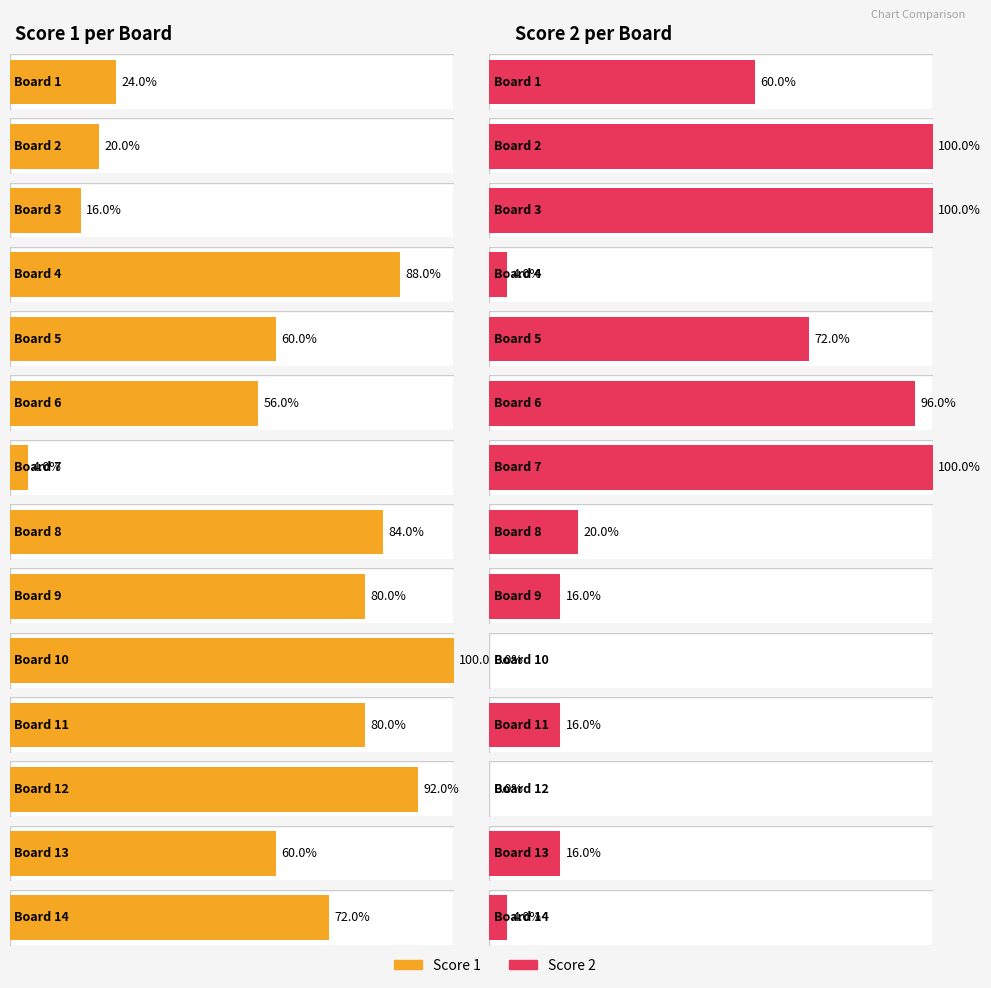

How many categories are shown in the chart?

14